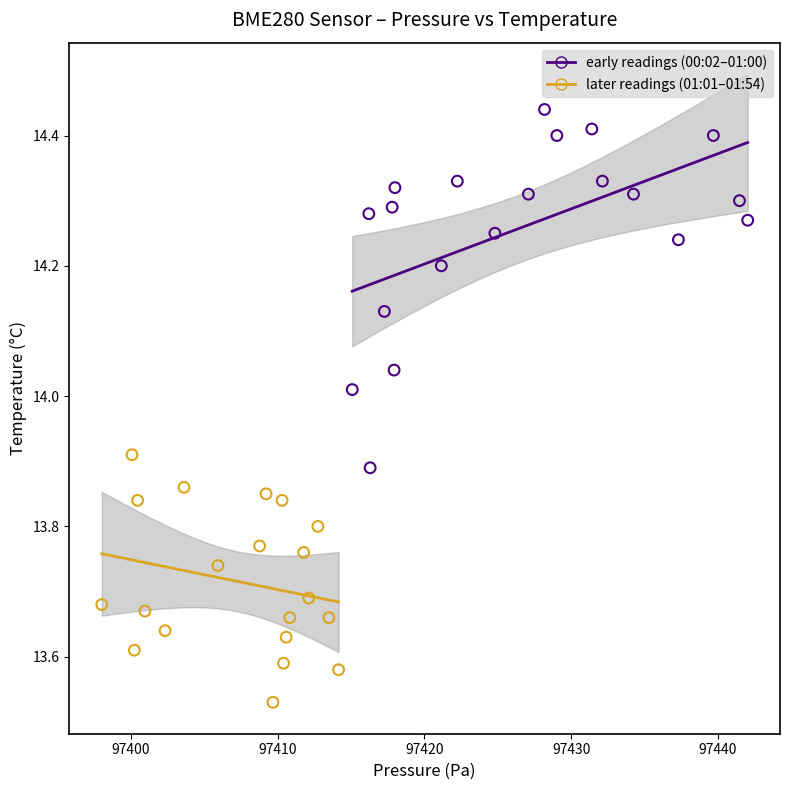

Which series contains the highest Y value?

early readings (00:02–01:00)